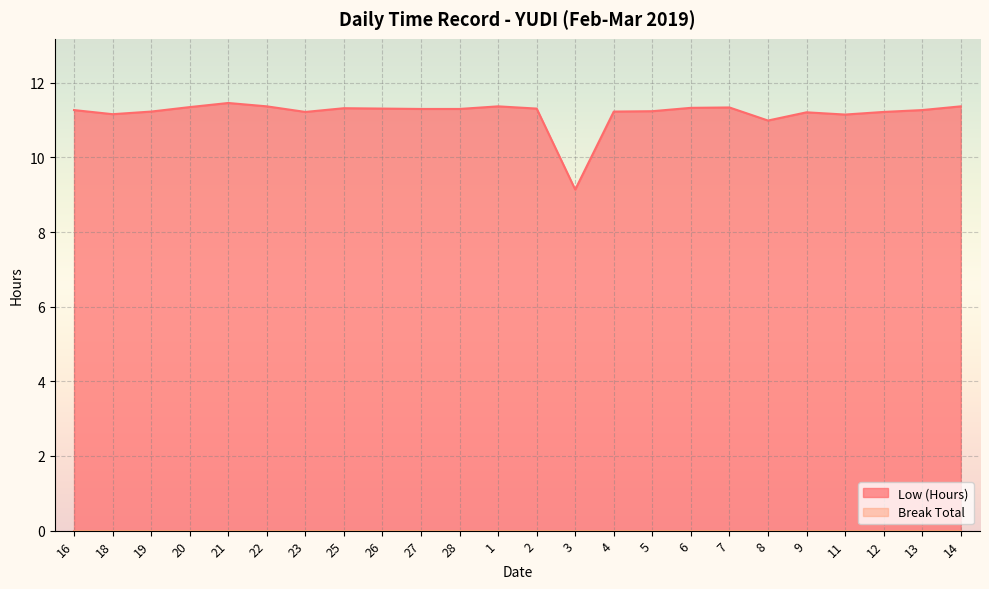

Rank the categories by value from highest to lowest.

21, 22, 1, 14, 20, 7, 6, 25, 26, 2, 27, 28, 16, 13, 5, 19, 4, 23, 12, 9, 18, 11, 8, 3